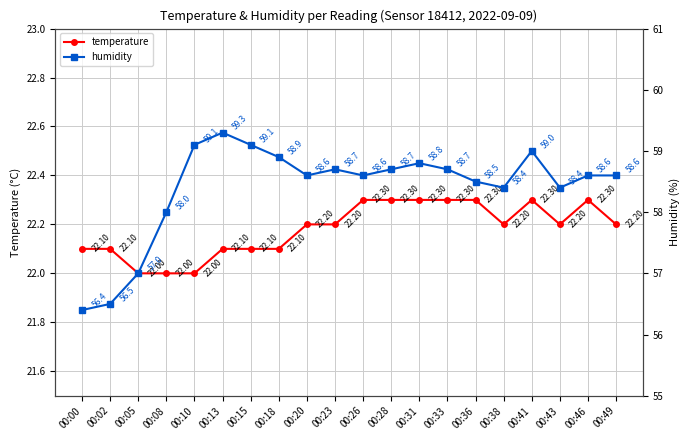

At which label is humidity closest to 57?

00:05